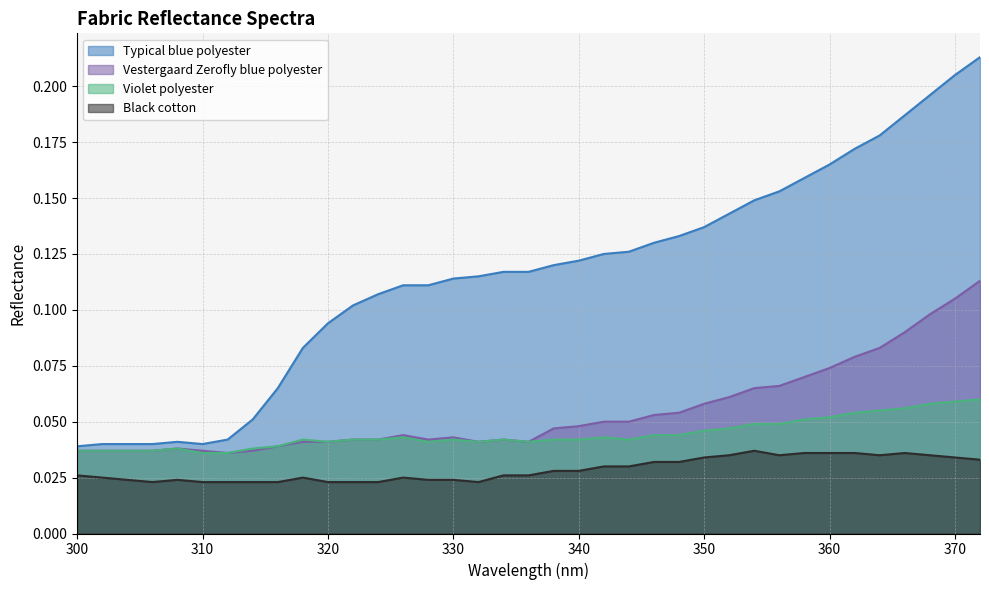

What is the sum of the Black cotton values at 340 and 342?

0.1